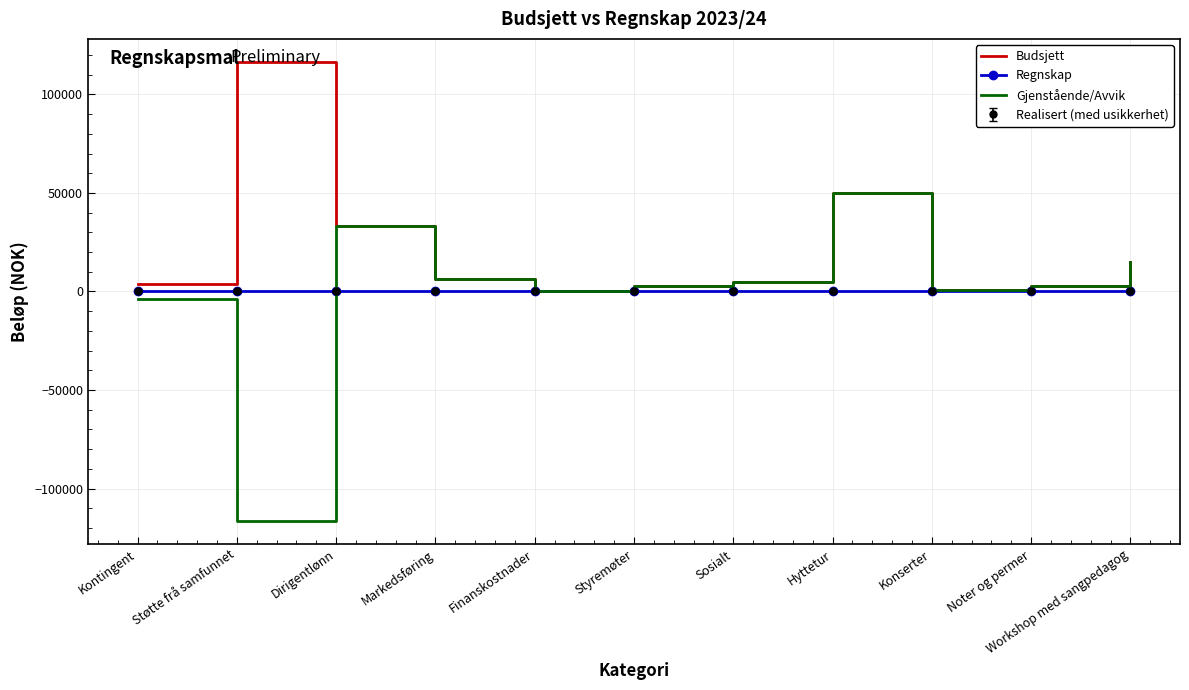

What is the spread (max minus min) of values at Hyttetur?

50000